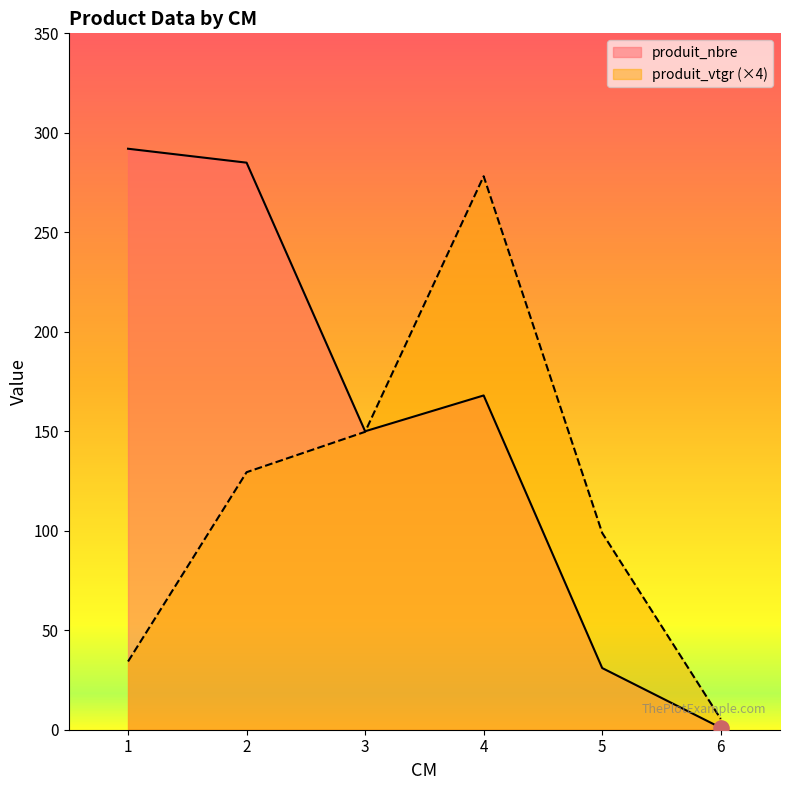

What is the total value across all series at 4?

446.2